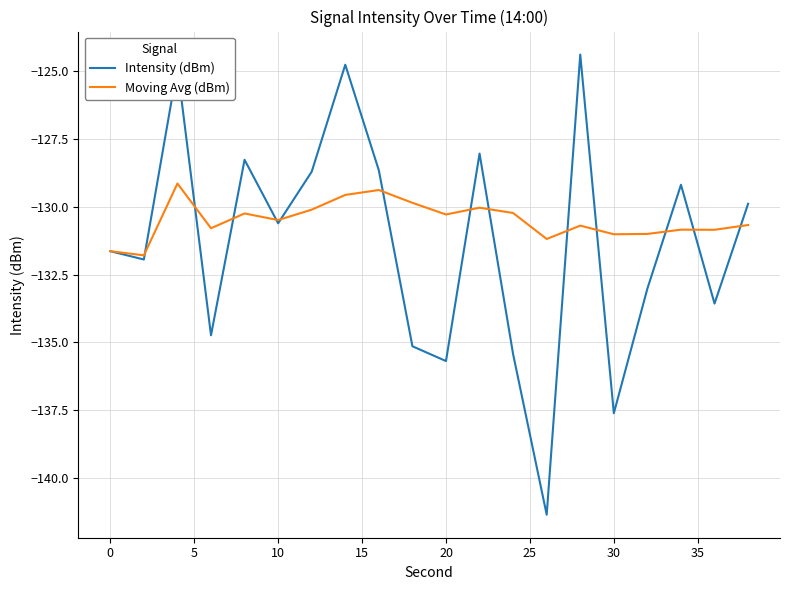

Which series has the widest spread of values?

Intensity (dBm)